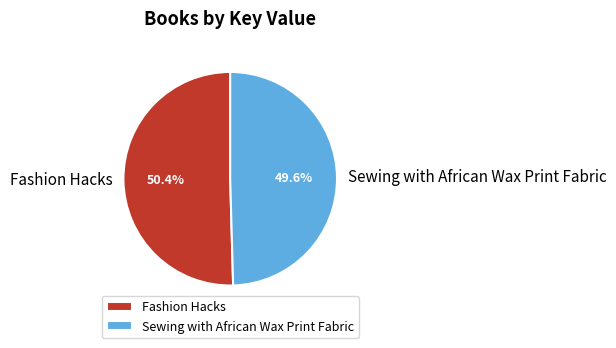

To the nearest percent, what is the difference between the largest and smallest slice percentages?

1%